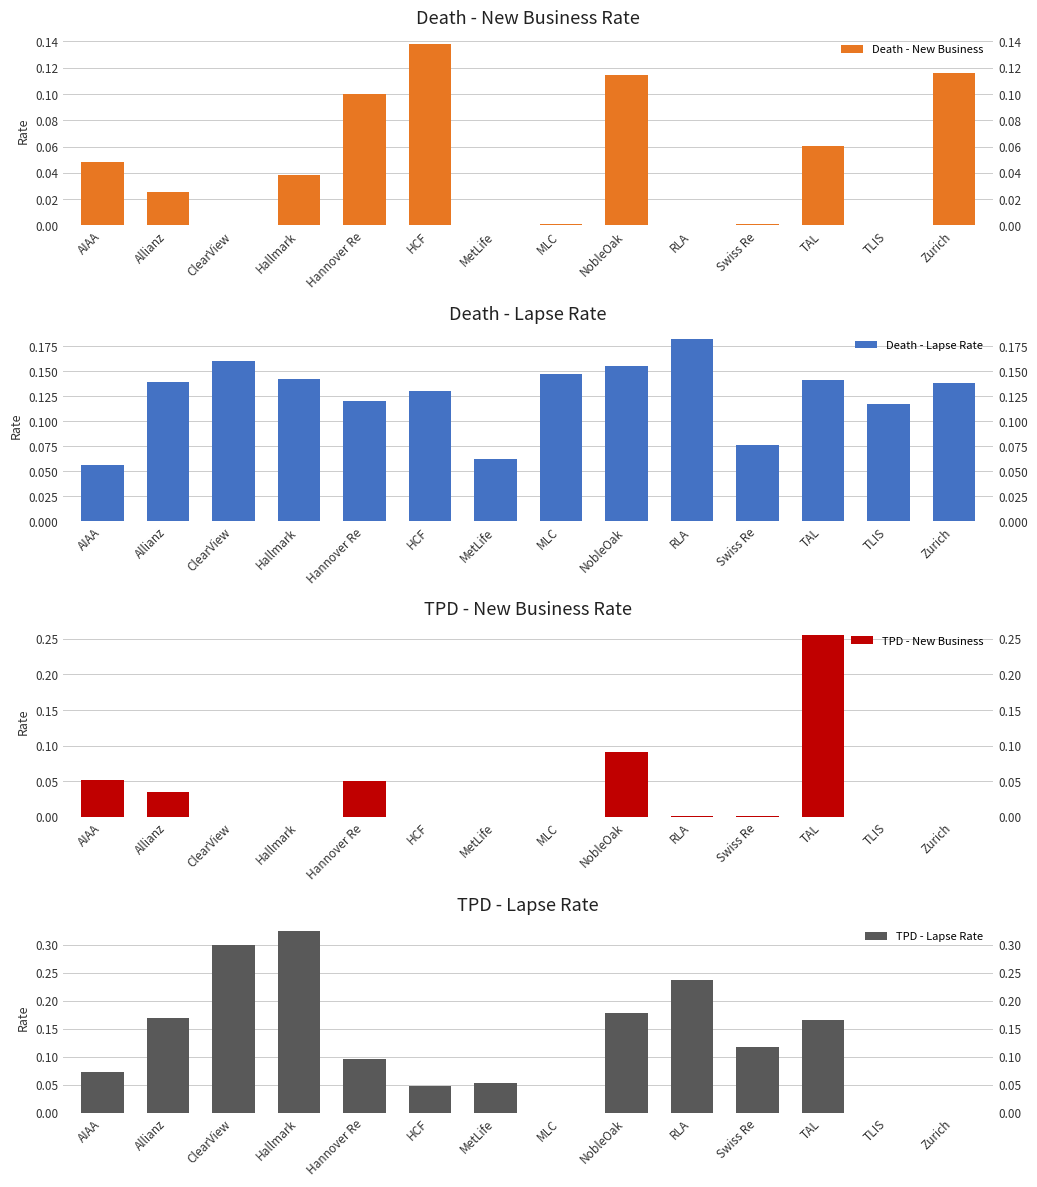

How many data points does each series have?

14